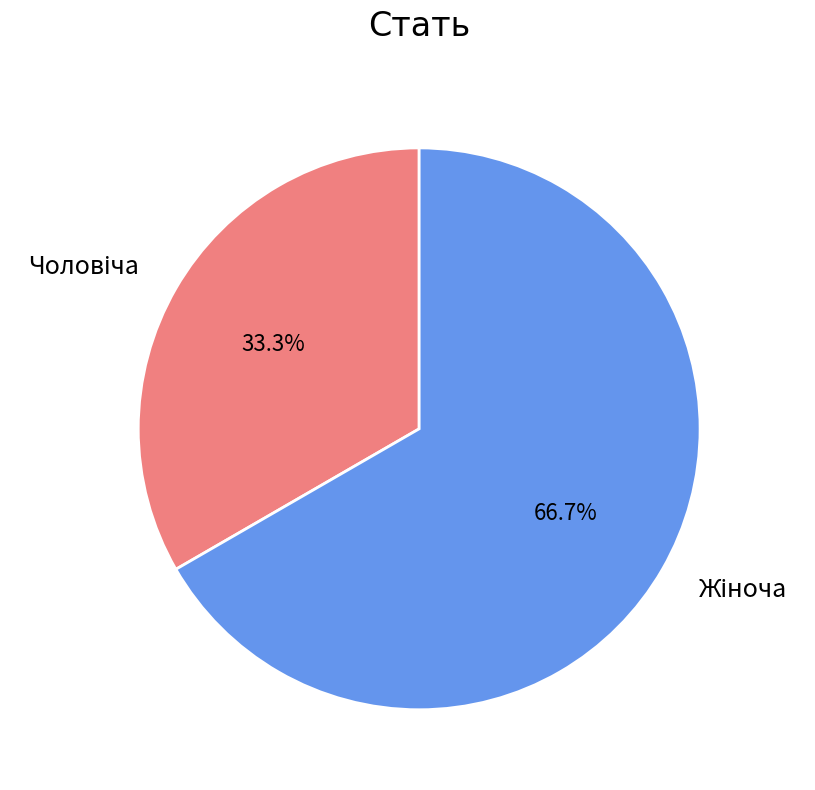

Count the number of slices in the pie.

2